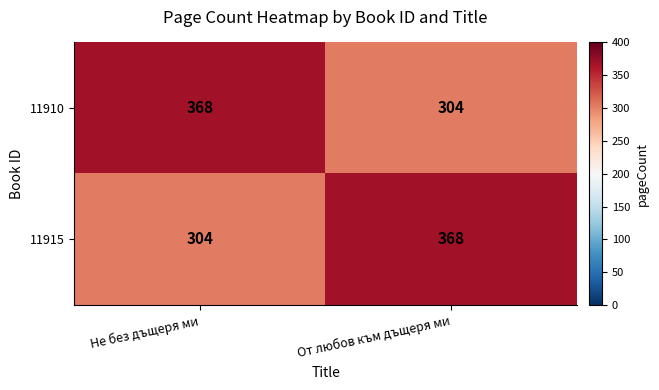

What is the approximate value of 11915 at От любов към дъщеря ми?

368